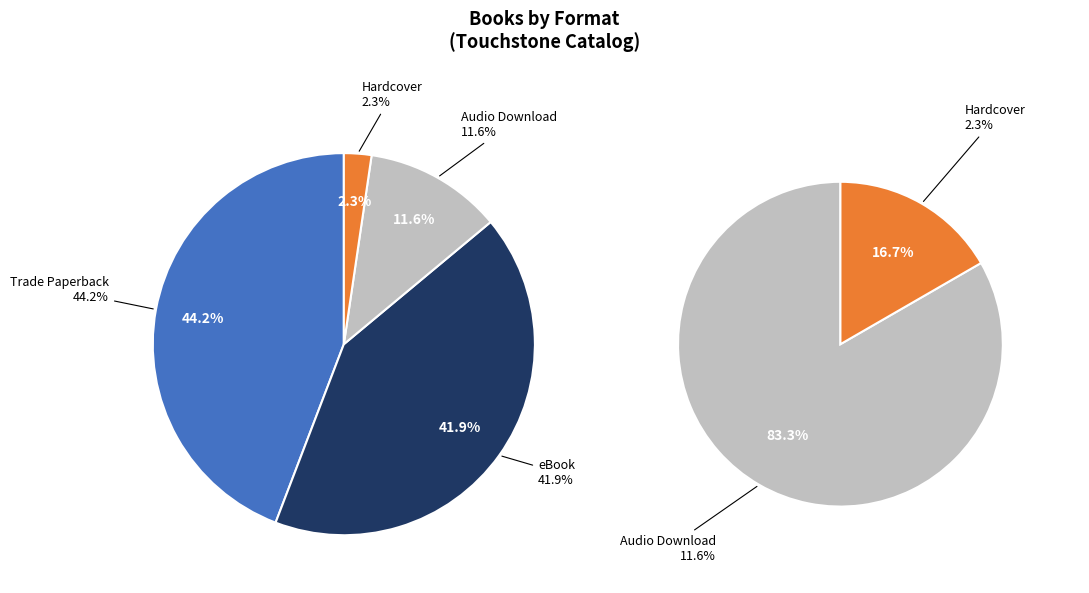

Does eBook account for over 50% of the chart?

No